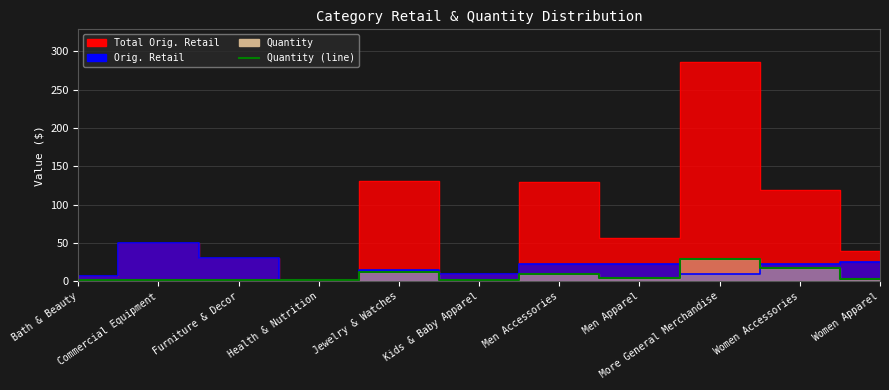

What is the average value?

7